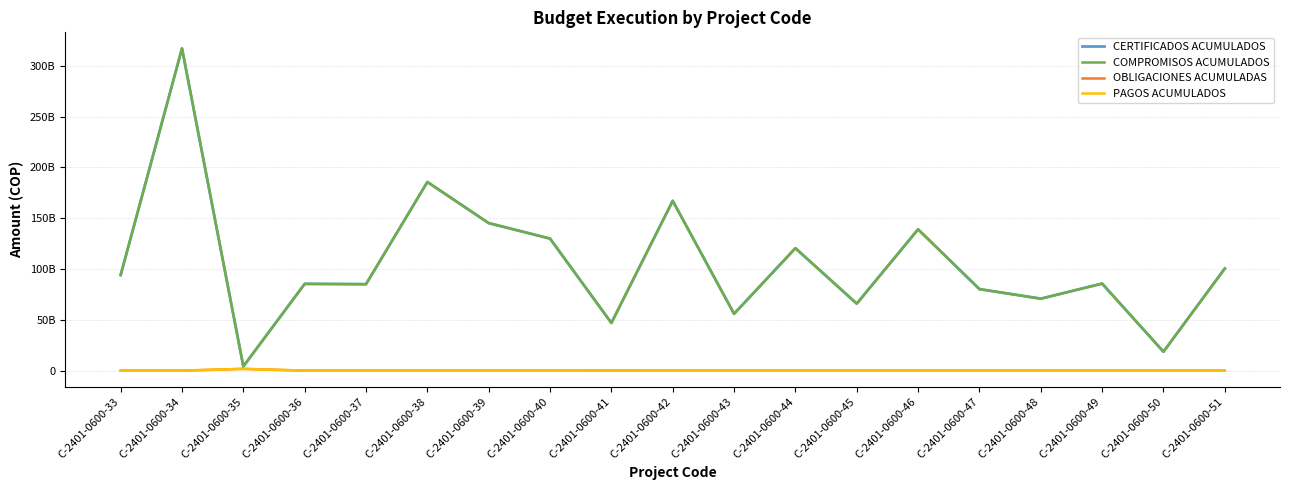

Is this an area chart (filled region under the line)?

No